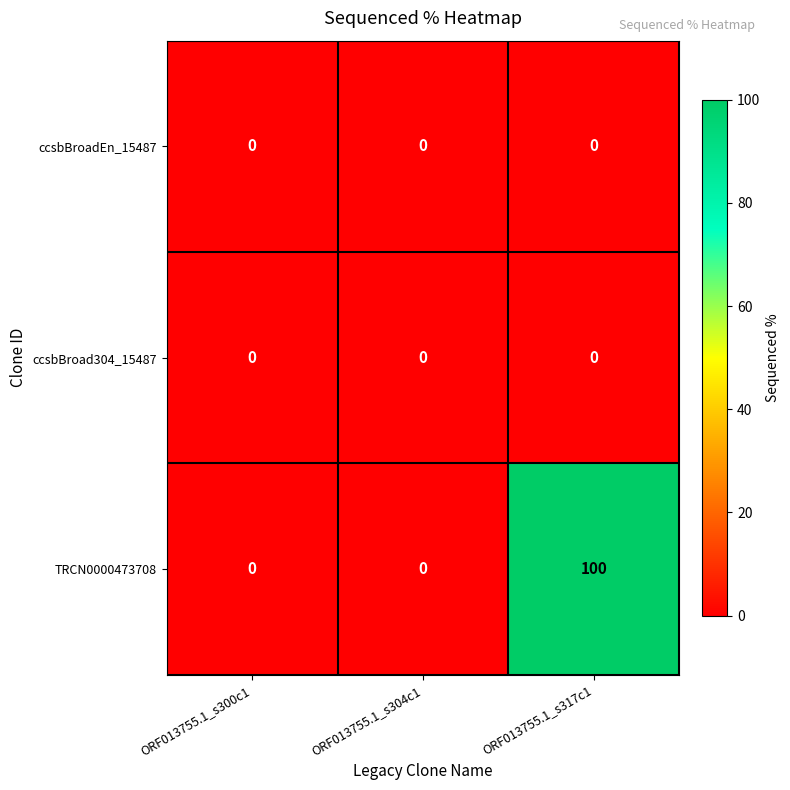

The TRCN0000473708 series shows 66 at ORF013755.1_s300c1. True or false?

False